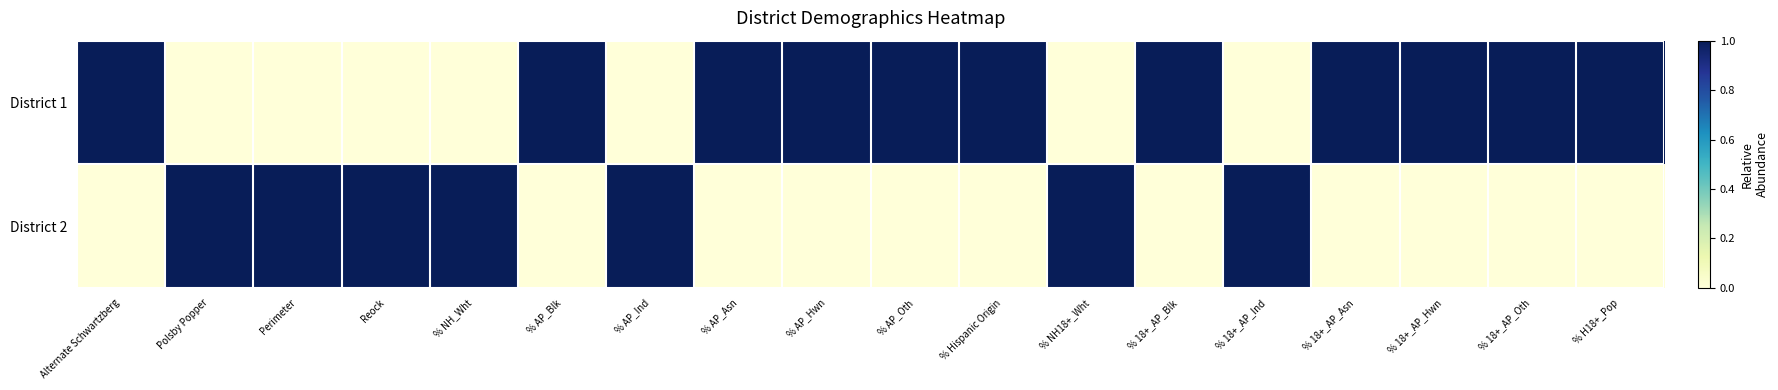

Rank the series at Perimeter from lowest to highest value.

District 1, District 2